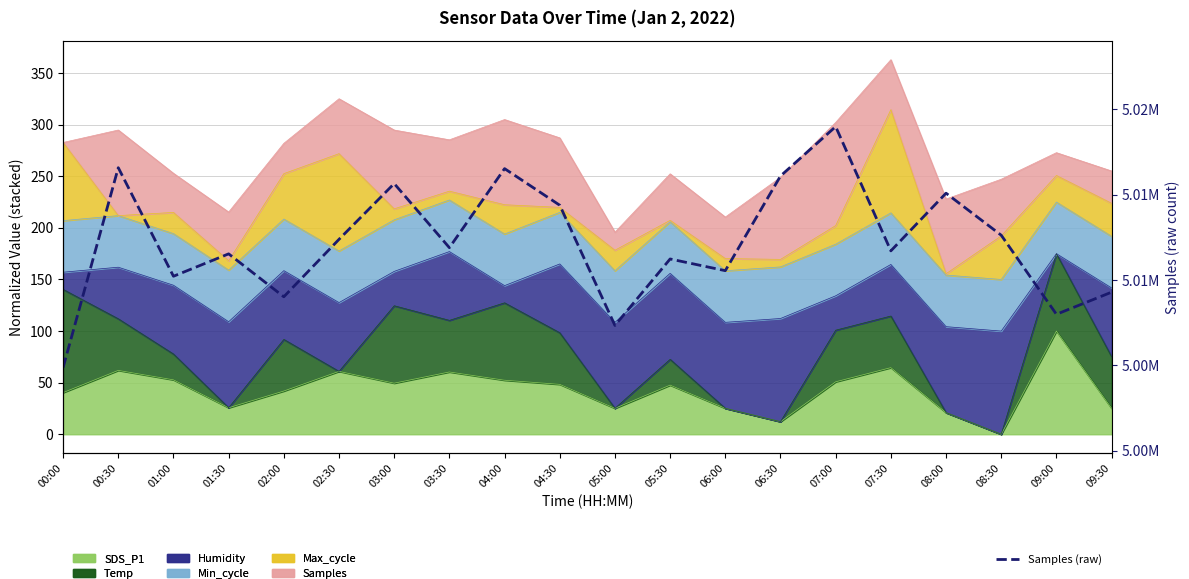

What is the label of the 11th point from the left?

05:00